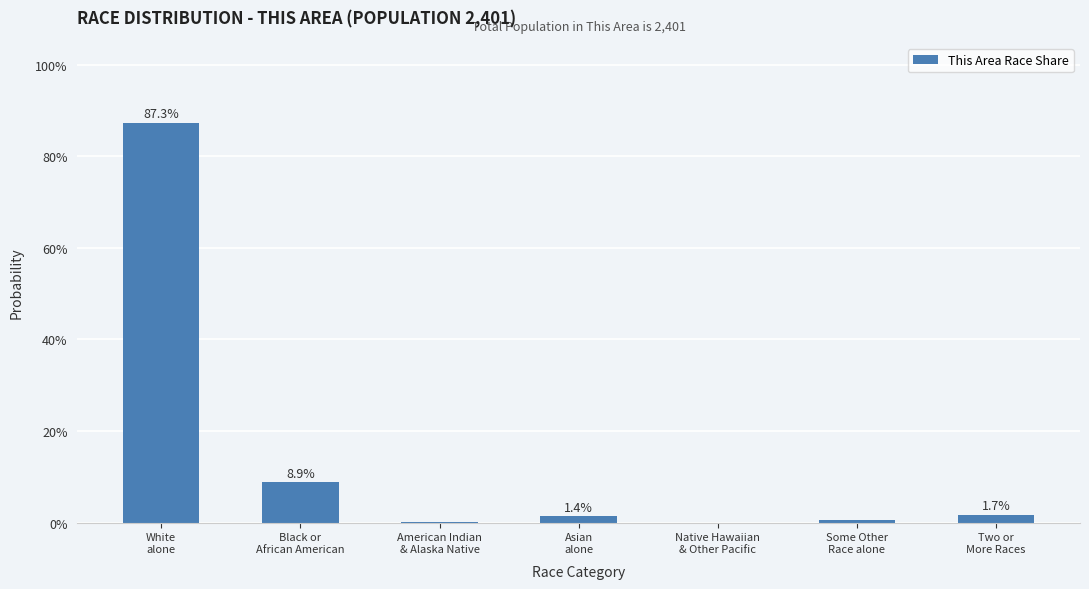

What is the sum of all values?

99.9